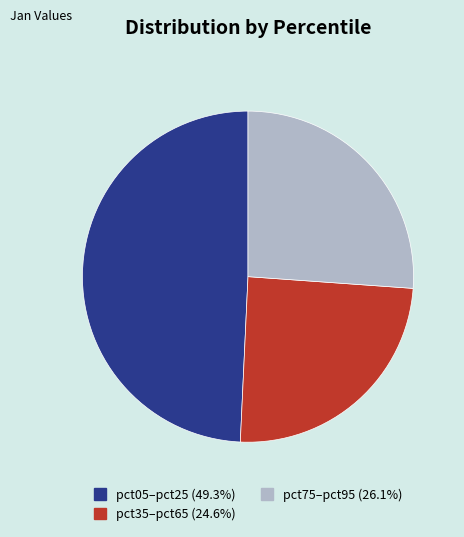

Does any single category account for the majority?

No